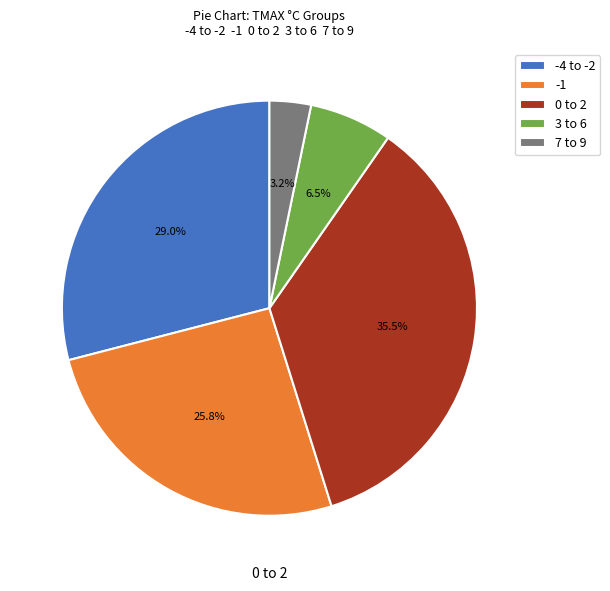

Which category has the biggest portion of the pie?

0 to 2